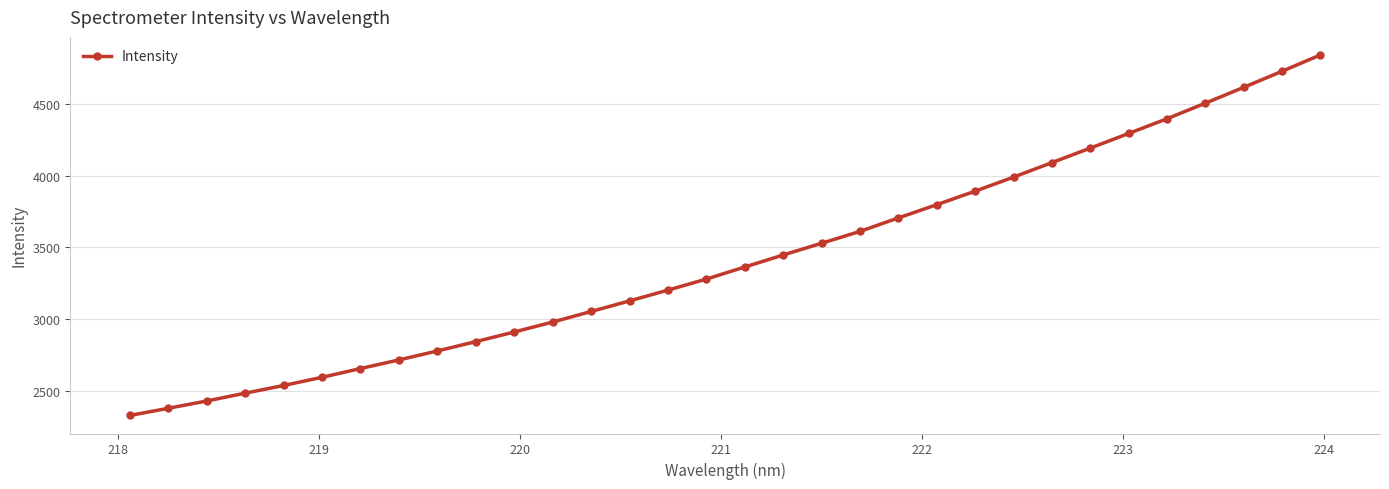

What is the value of the 7th point from the left?

2657.8